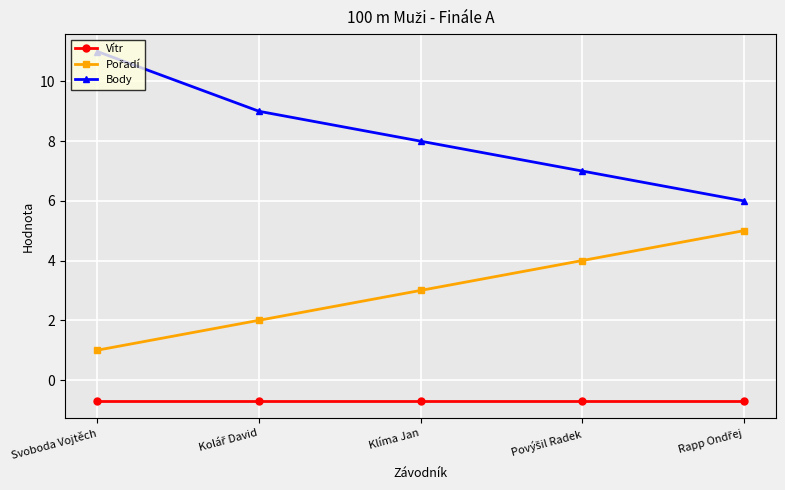

What is the difference between the second highest and second lowest values in the Body series?

2.0